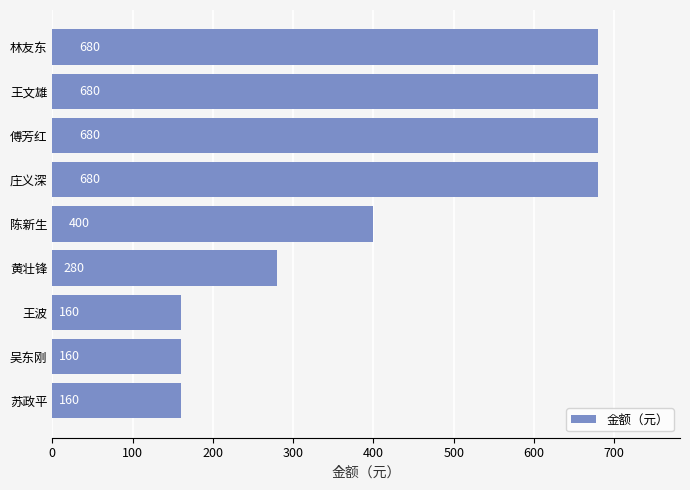

What is the change in value from 王波 to 王文雄?

+520